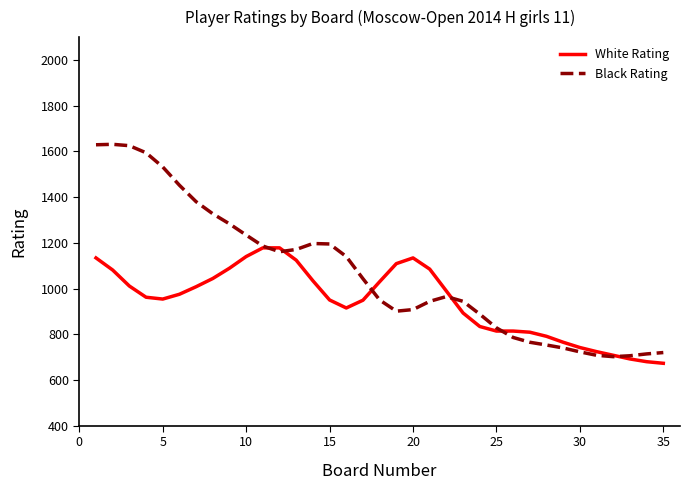

True or false: Black Rating has more than 2 points higher than both neighbors.

True